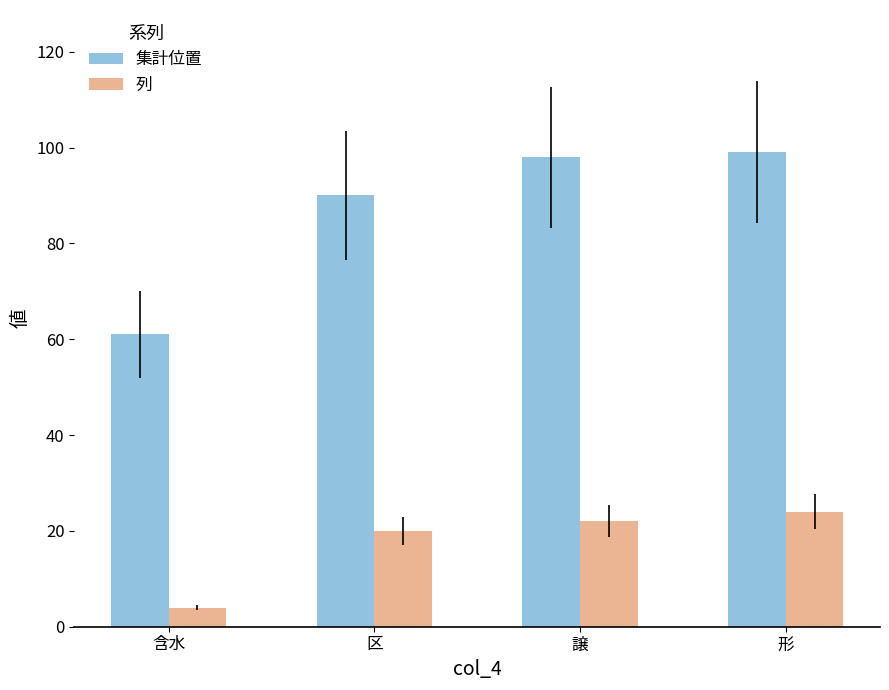

How many data points does each series have?

4